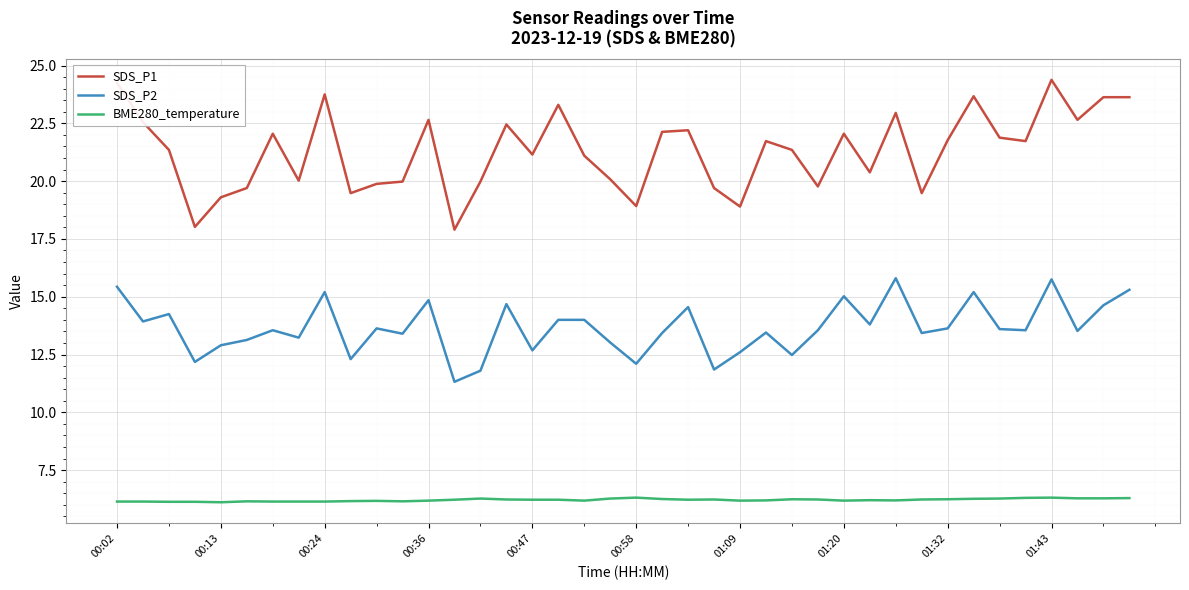

What is the minimum value shown in the chart?

6.1